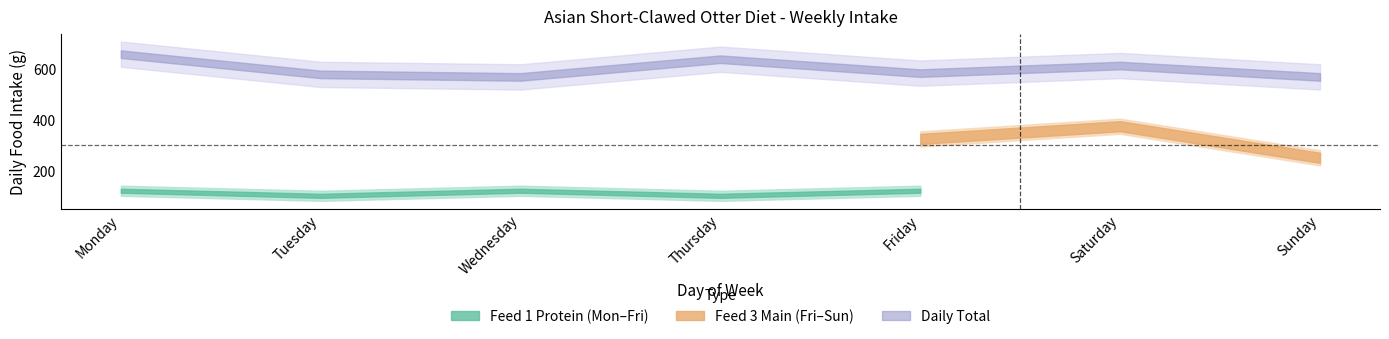

True or false: Feed 3 Main and Insects intersect in this chart.

False